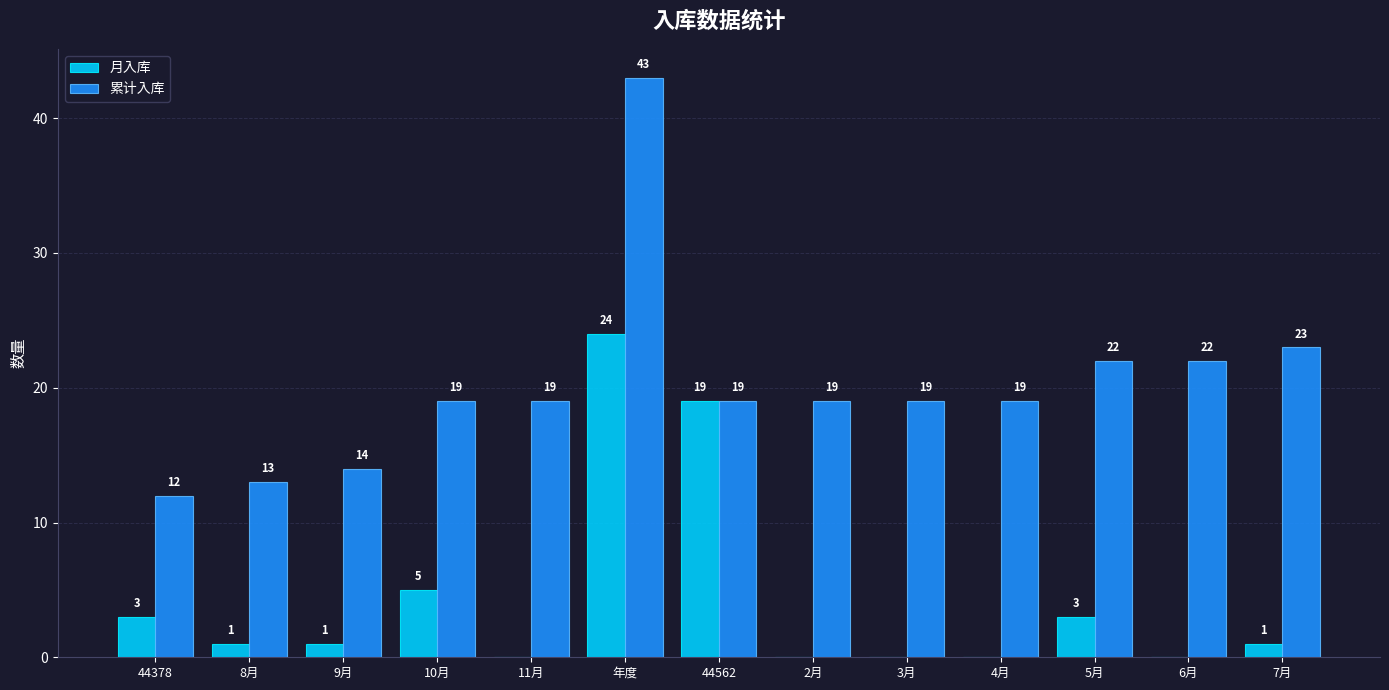

Is it true that 累计入库 equals 33 at 2月?

False